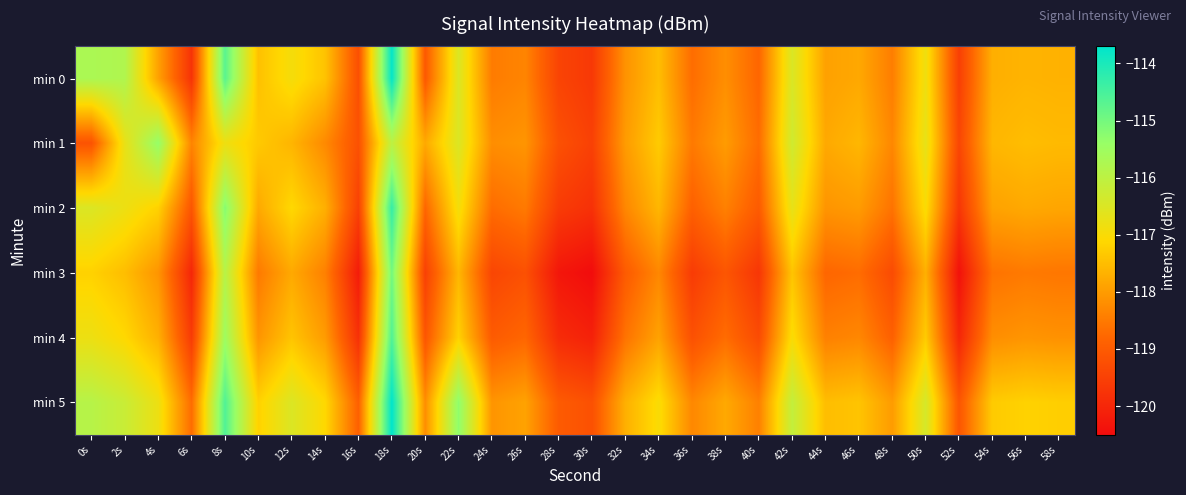

At which category is the sum across all series the highest?

18s